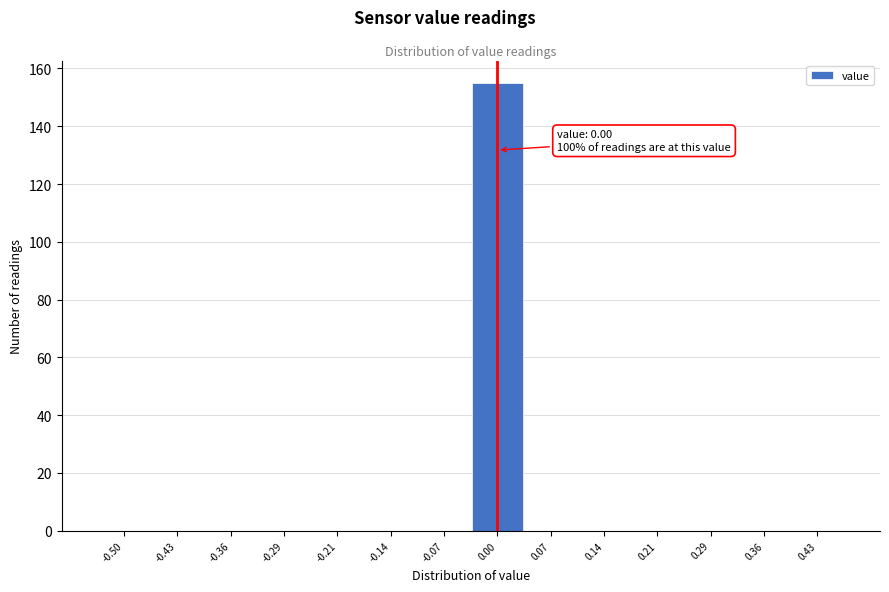

Reading left to right, list all the values displayed in this chart.

-0.50=0	-0.43=0	-0.36=0	-0.29=0	-0.21=0	-0.14=0	-0.07=0	0.00=155	0.07=0	0.14=0	0.21=0	0.29=0	0.36=0	0.43=0